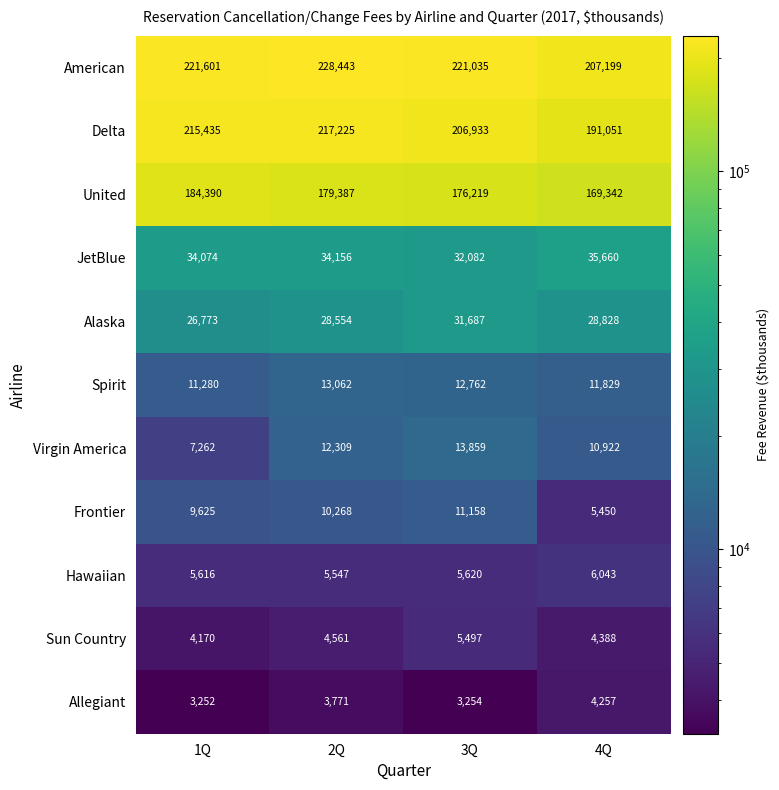

The American series shows 221035 at 3Q. True or false?

True